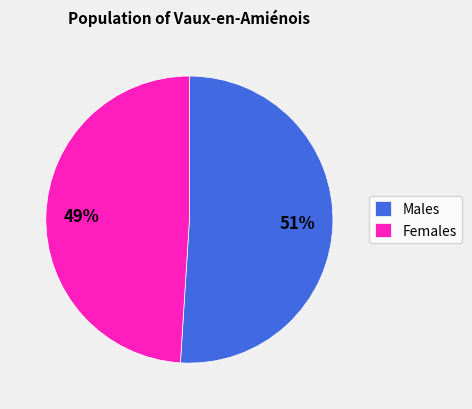

Which has a higher value, Females or Males?

Males